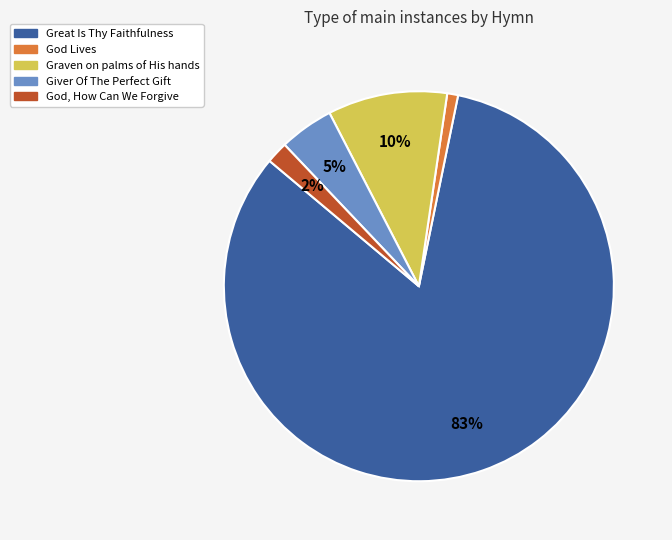

Is there a majority slice in this chart?

Yes